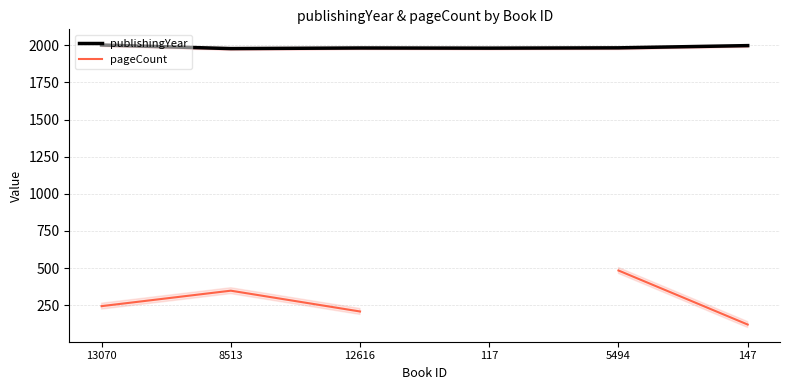

True or false: publishingYear and pageCount intersect in this chart.

False